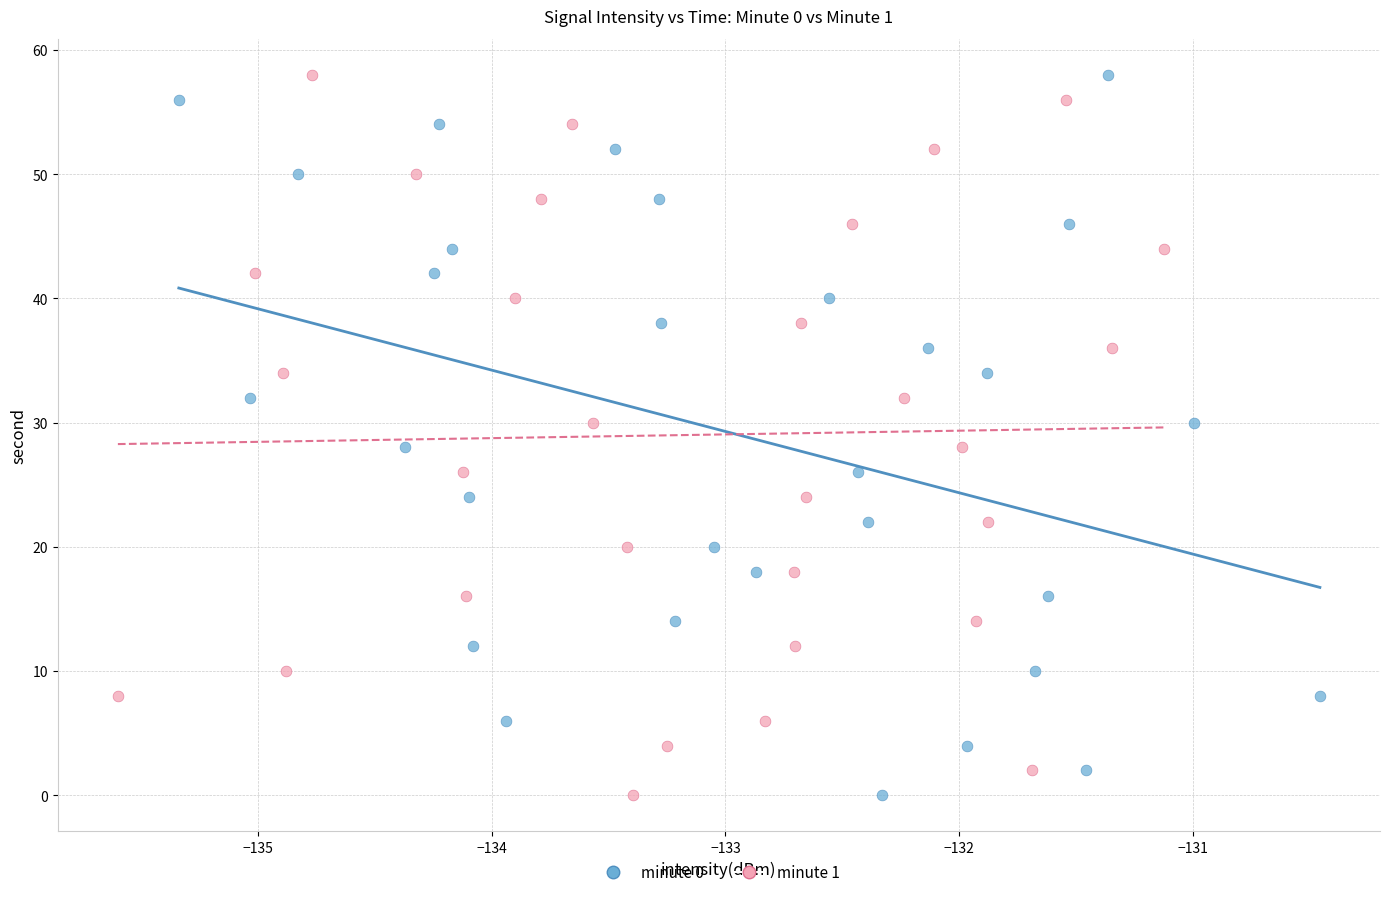

What are all the series names shown in the legend?

minute 0, minute 1